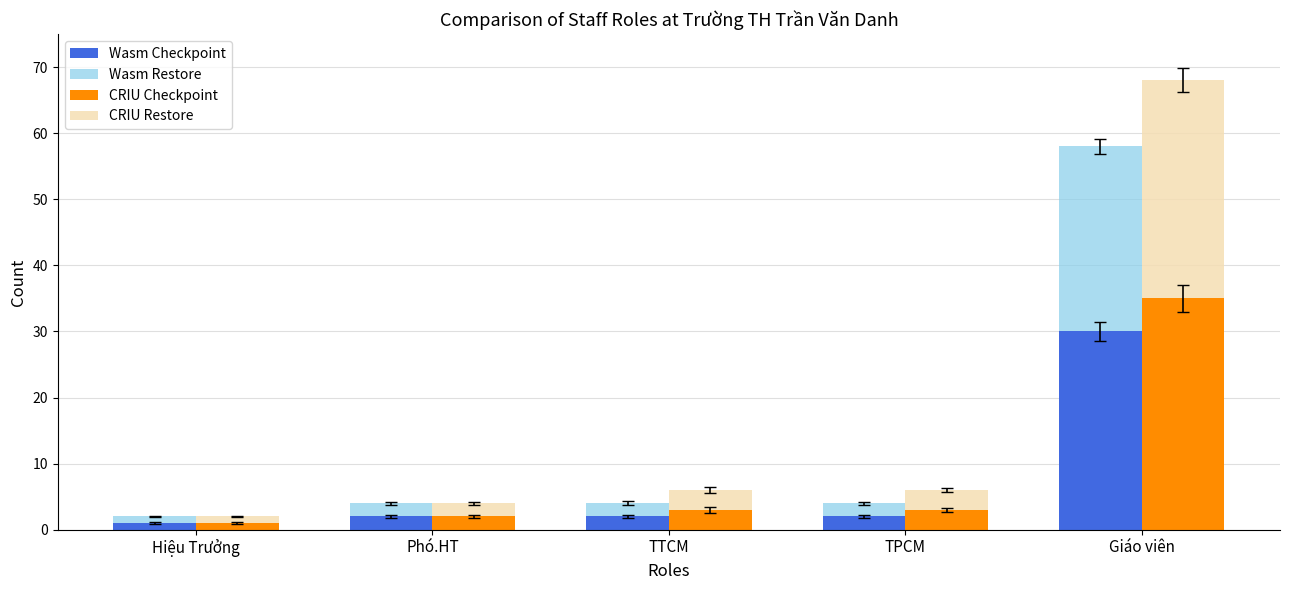

How many values in the CRIU Checkpoint series are below 3?

2